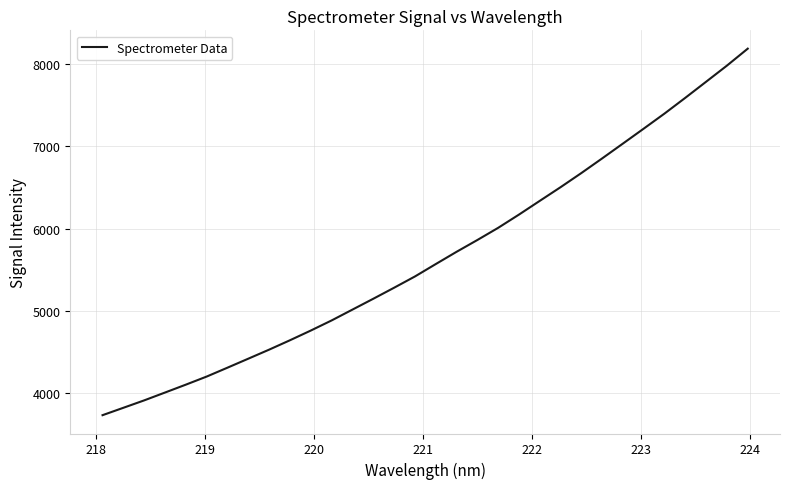

What is the greatest value displayed?

8187.9